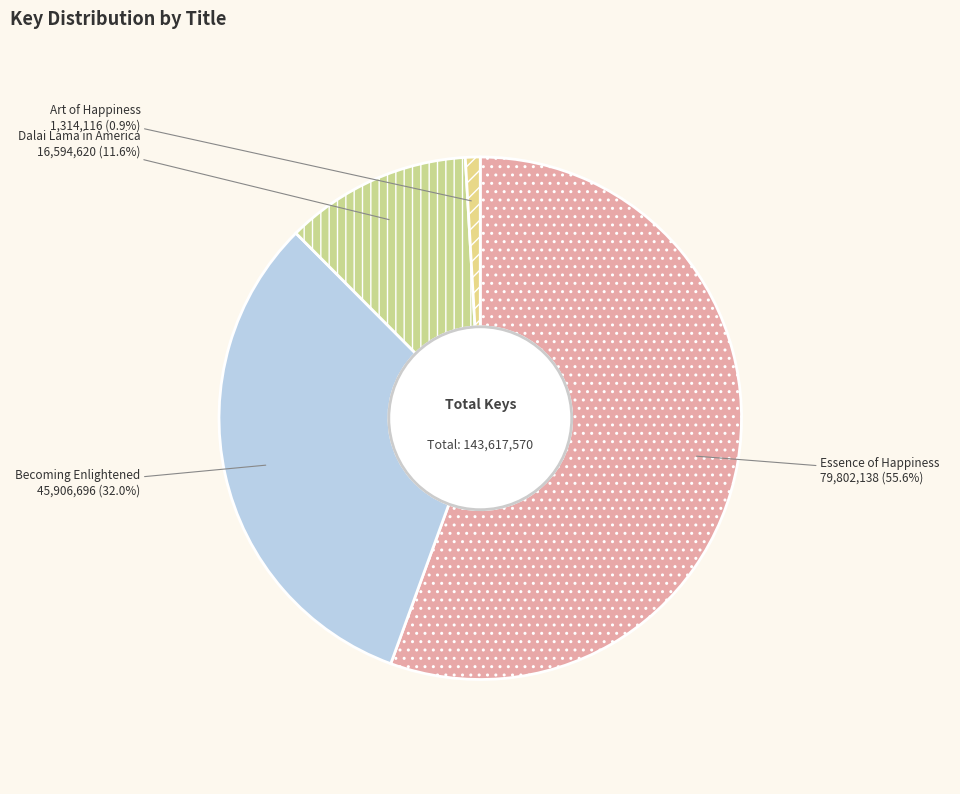

Which slice represents more than half of the pie?

Essence of Happiness